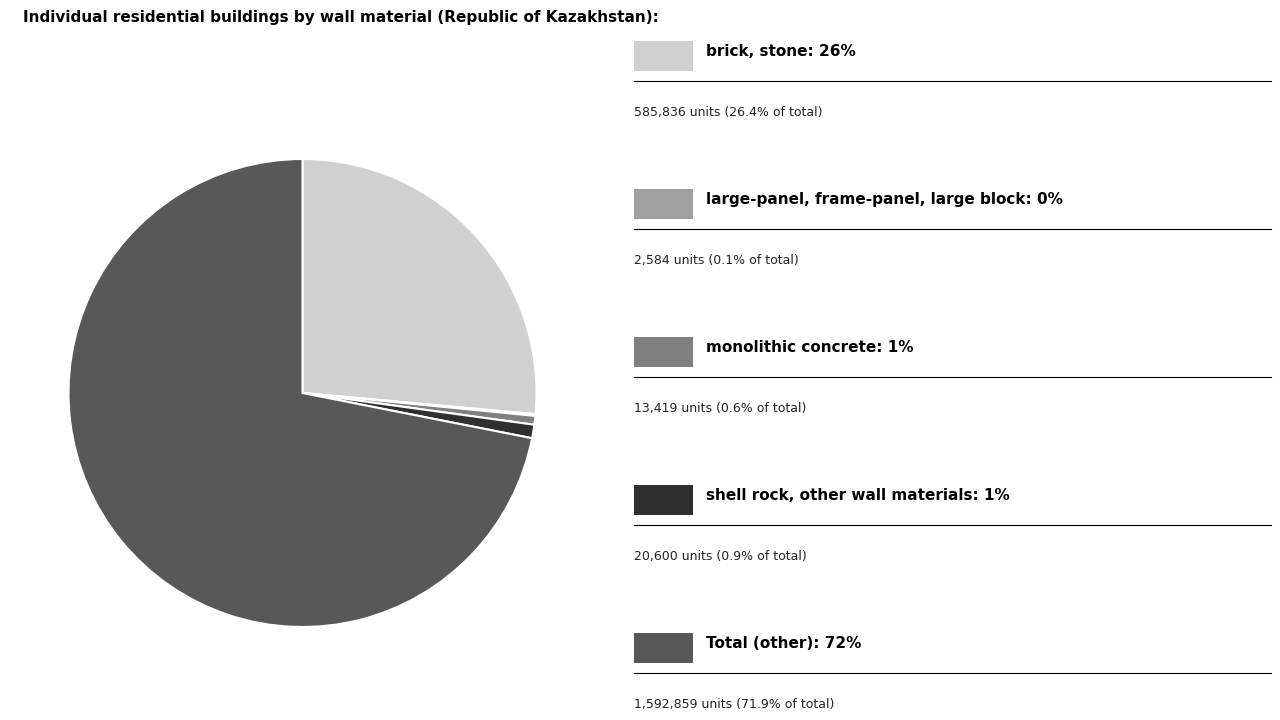

Does any single category account for the majority?

Yes